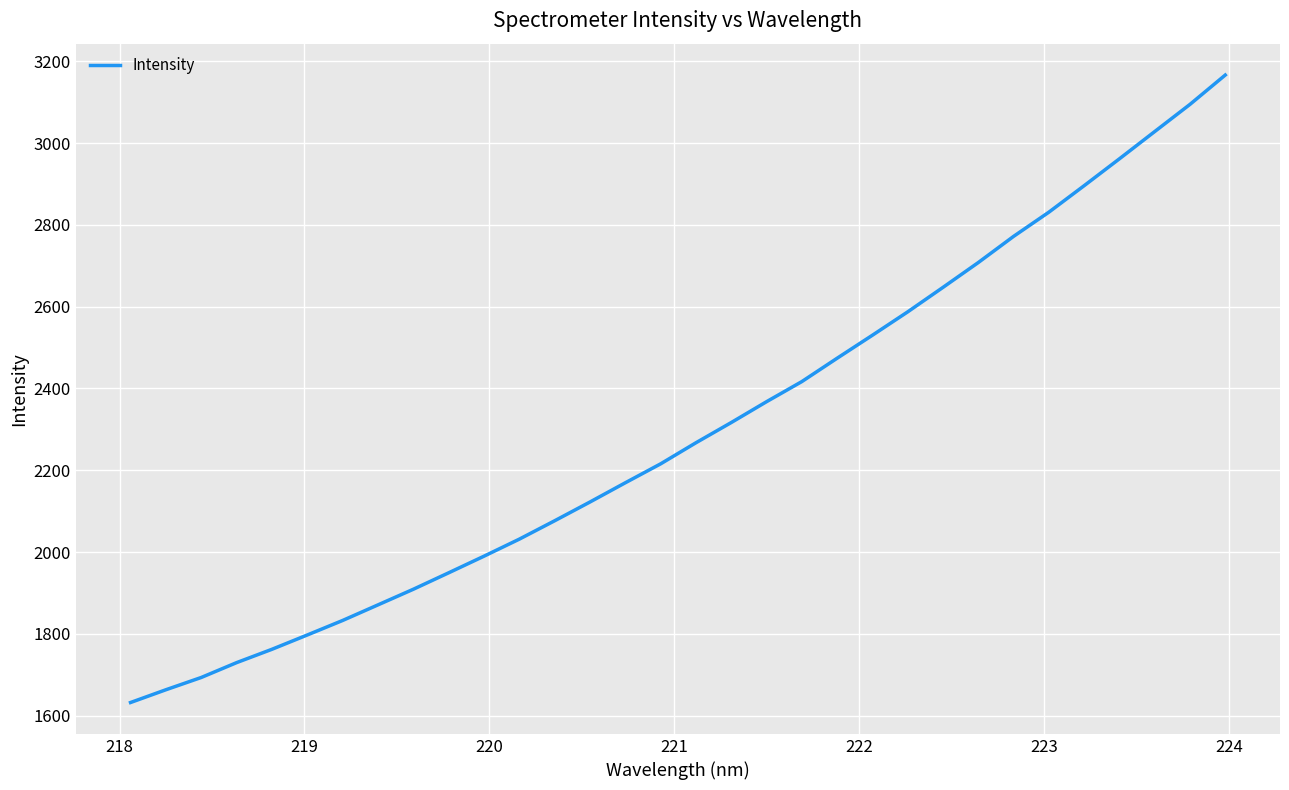

What is the difference between the maximum and minimum values?

1534.2